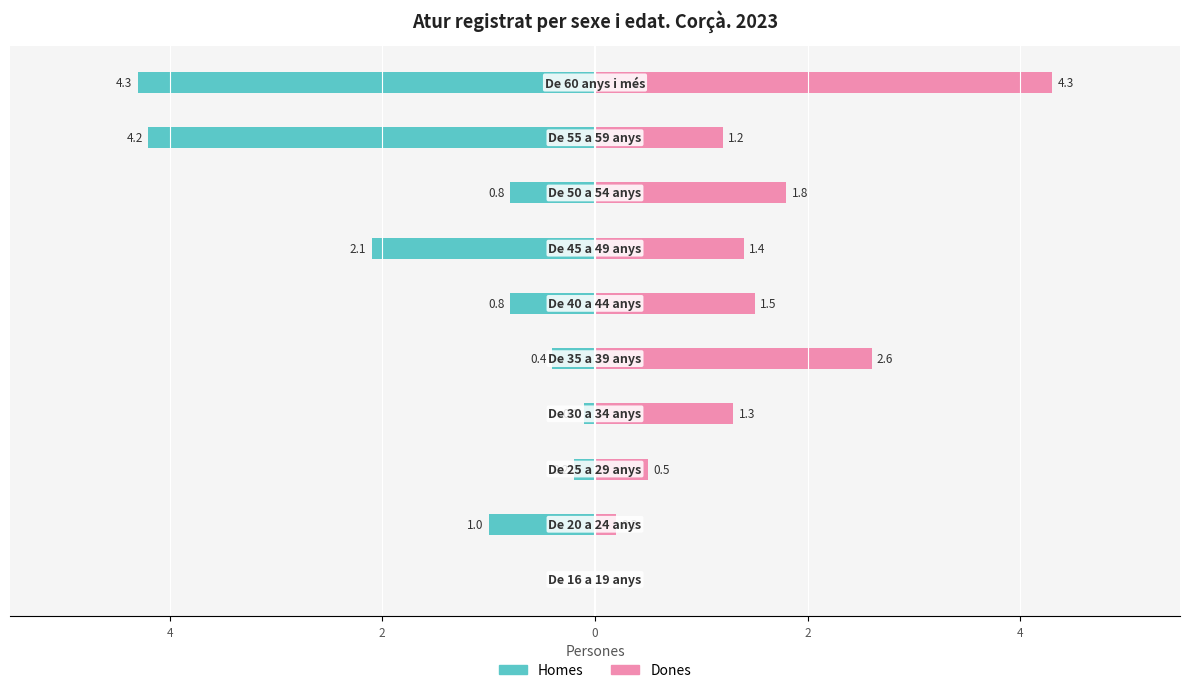

What are all the series names shown in the legend?

Homes, Dones